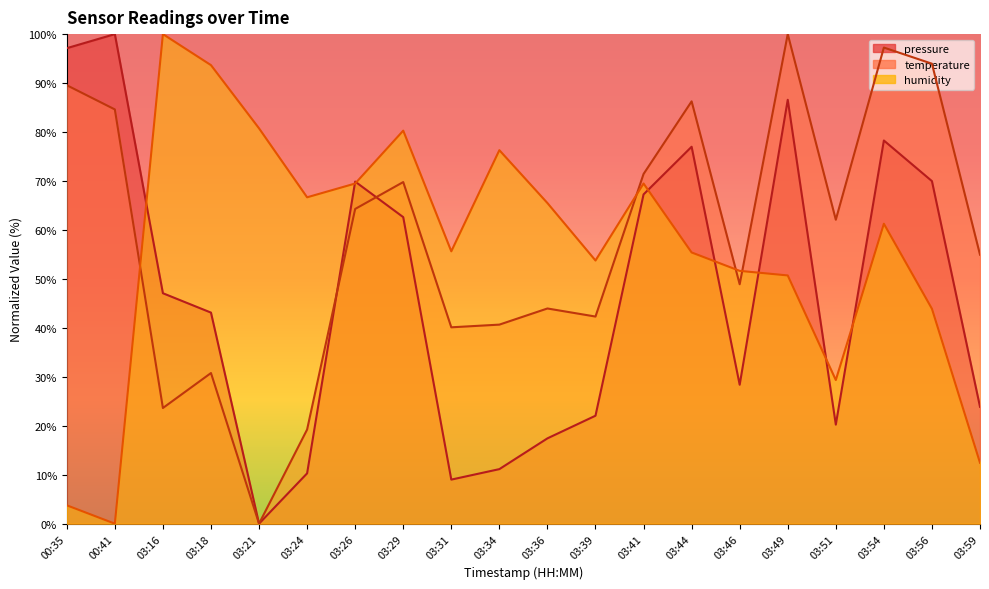

How many lines are shown in the chart?

3